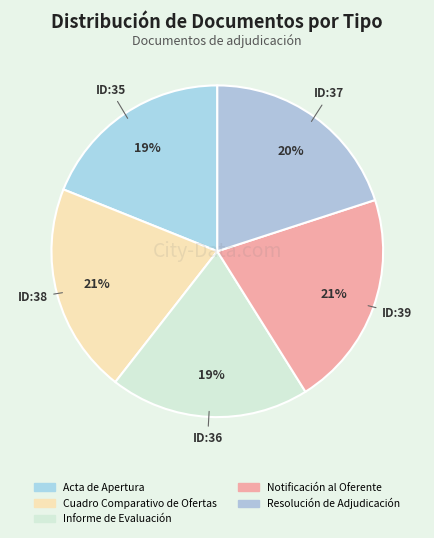

Does Resolución de Adjudicación represent more than half of the total?

No